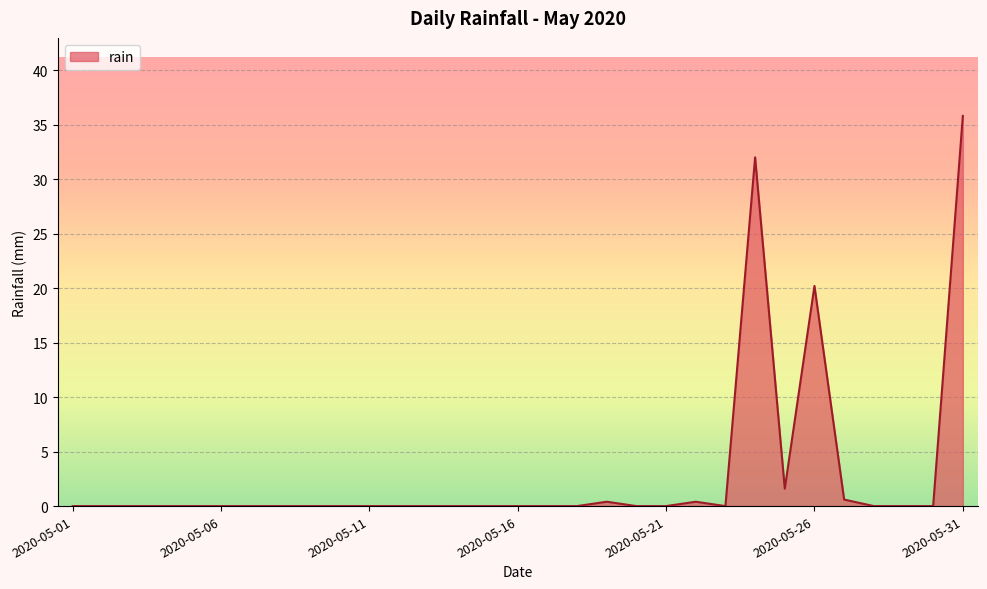

What is the maximum value shown in the chart?

35.8